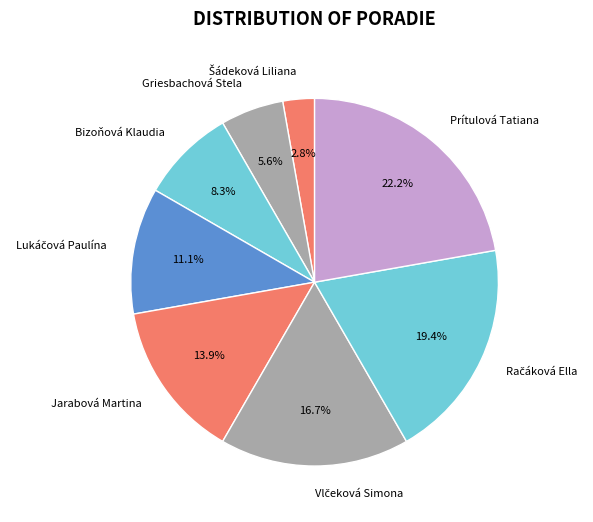

Is there a majority slice in this chart?

No